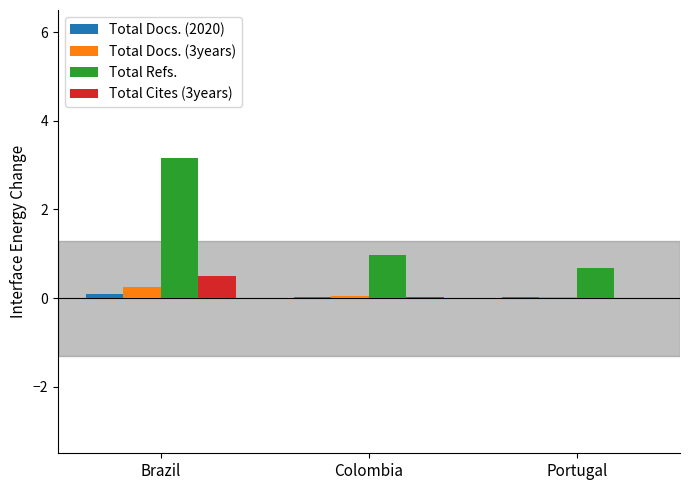

What is the total value across all series at Colombia?

1.1